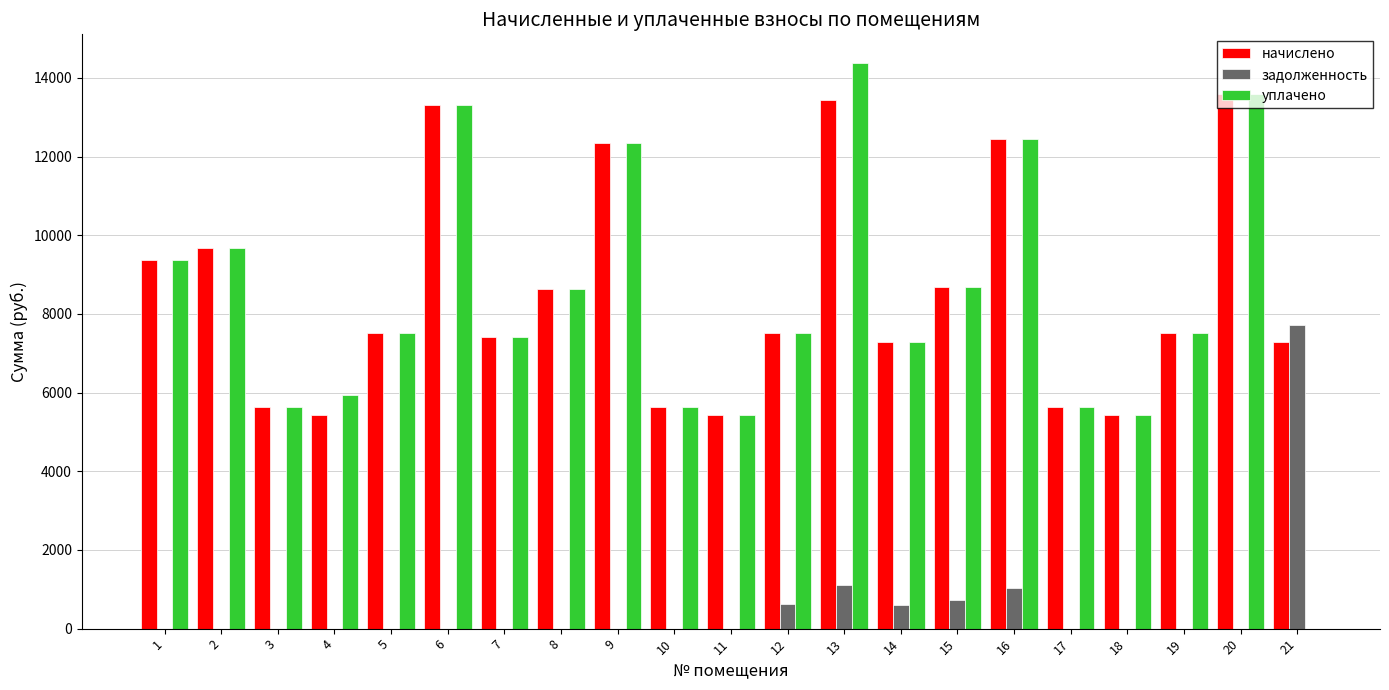

Are the bars horizontal?

No